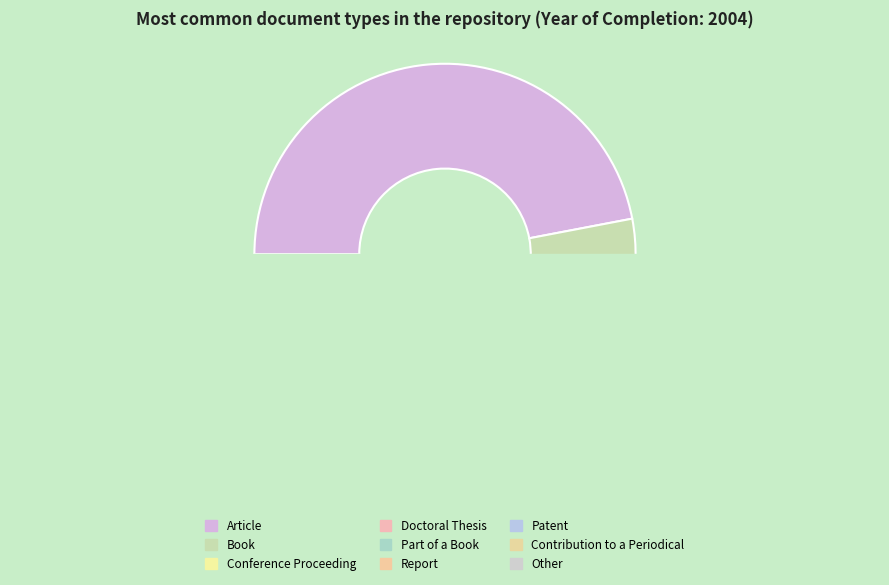

Which category has the smallest portion of the pie?

Patent